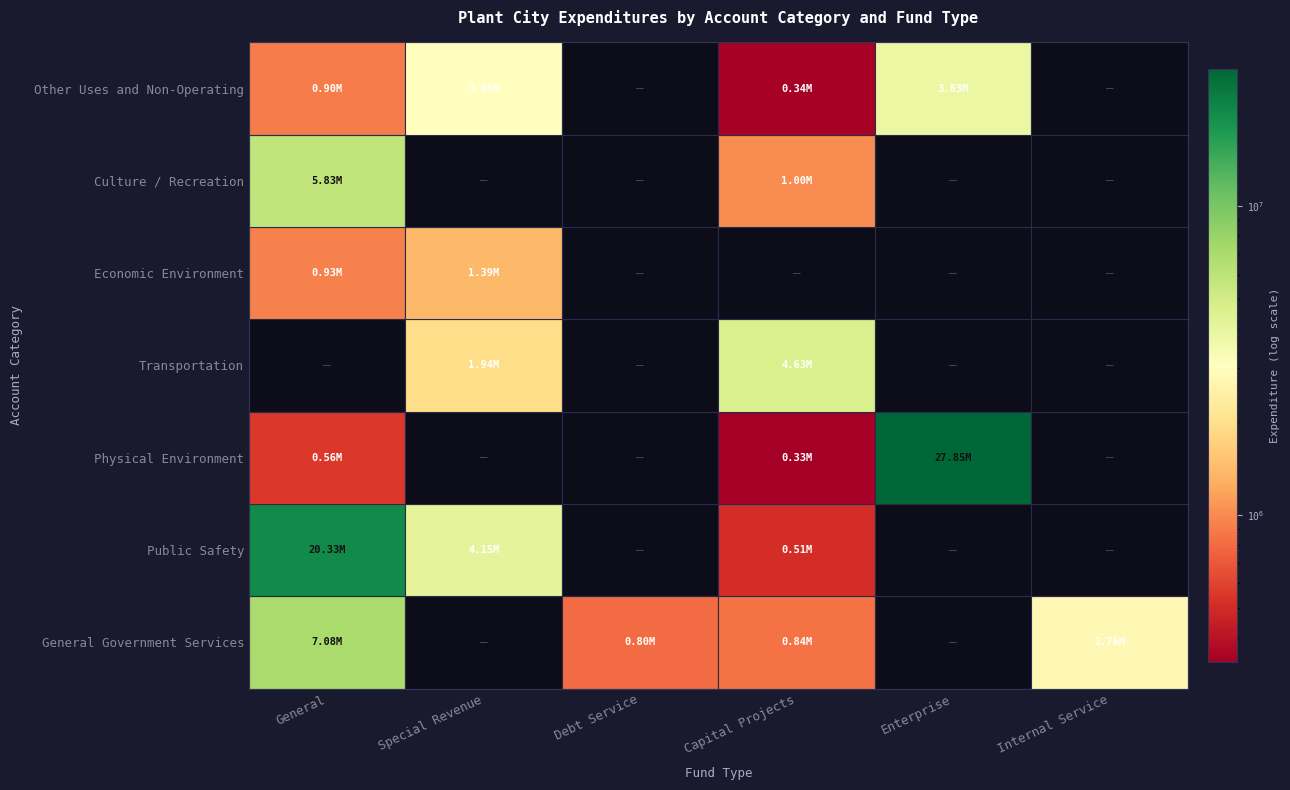

What is the average value of the General Government Services series?

1912266